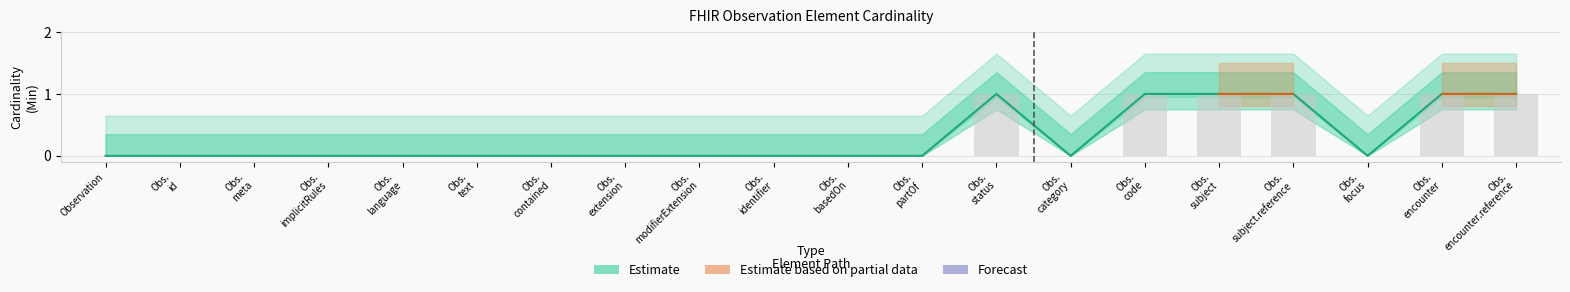

What is the maximum value shown in the chart?

1